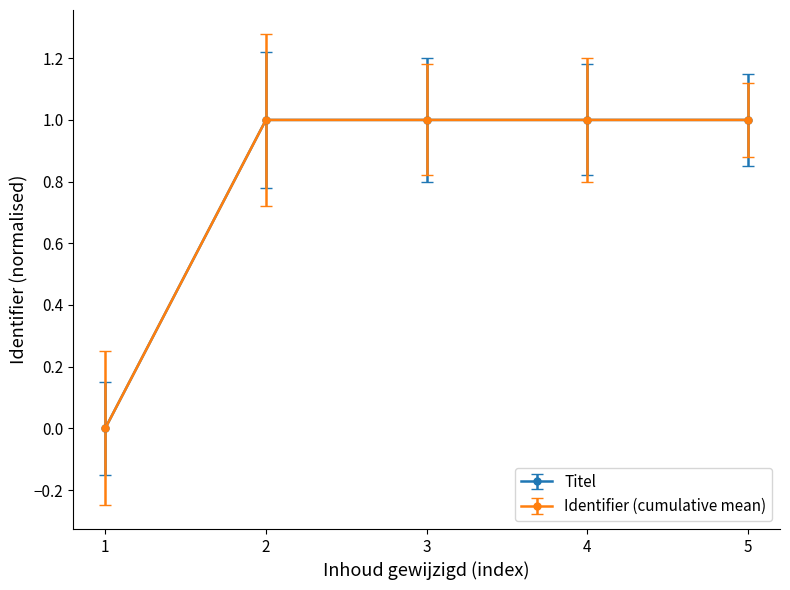

Reading left to right, transcribe all the data shown in this chart.

Titel: 1=0.0	2=1.0	3=1.0	4=1.0	5=1.0
Identifier (cumulative mean): 1=0.0	2=1.0	3=1.0	4=1.0	5=1.0